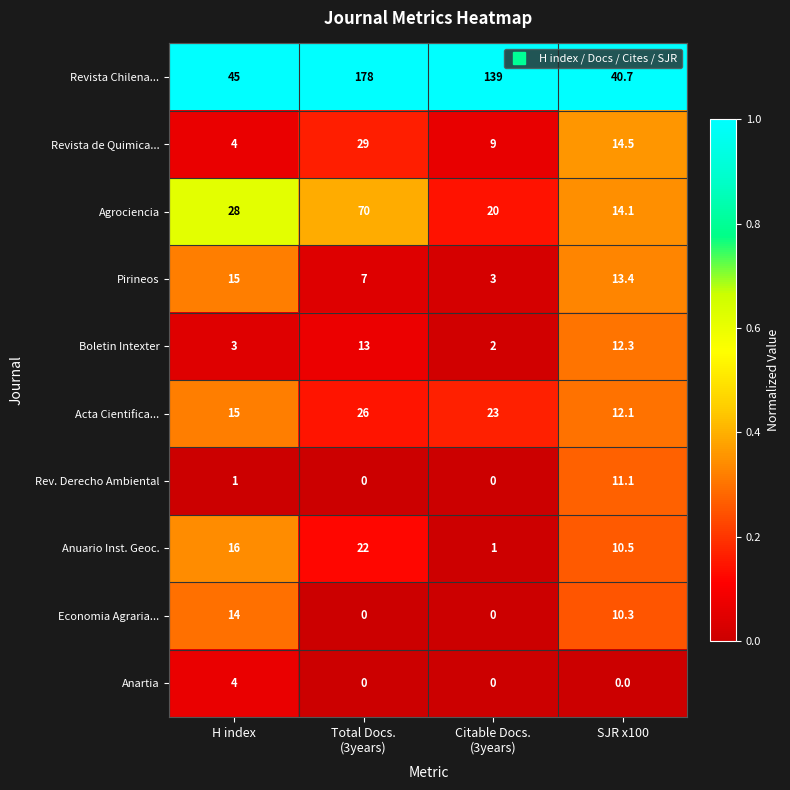

List the series in order of their peak value, highest first.

Revista Chilena..., Agrociencia, Revista de Quimica..., Acta Cientifica..., Anuario Inst. Geoc., Pirineos, Economia Agraria..., Boletin Intexter, Rev. Derecho Ambiental, Anartia